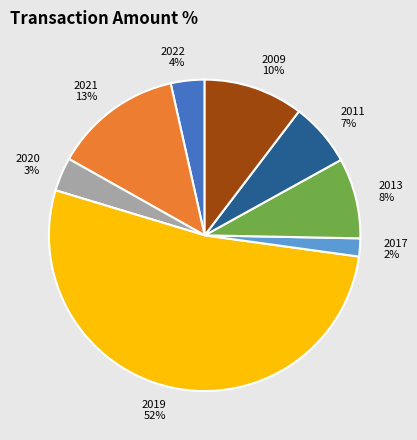

Count the number of slices in the pie.

8